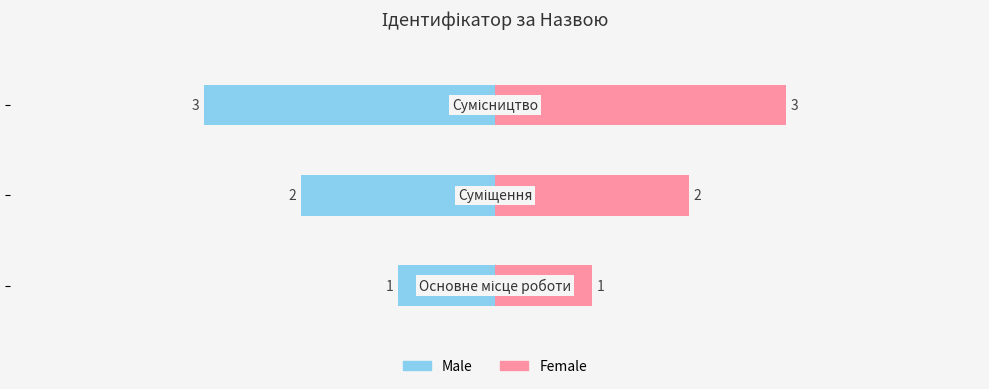

What are all the series names shown in the legend?

Male, Female